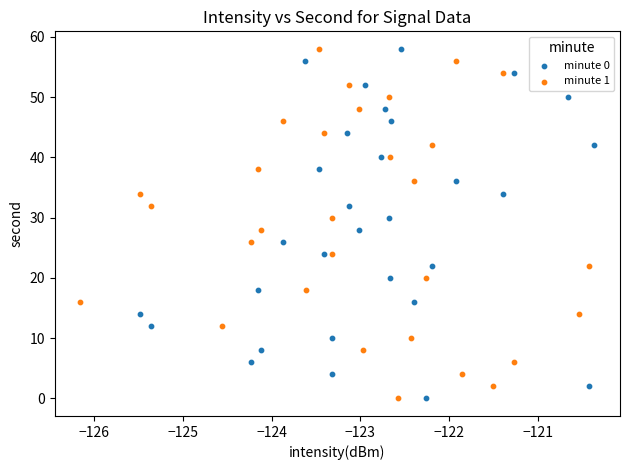

What are all the series names shown in the legend?

minute 0, minute 1